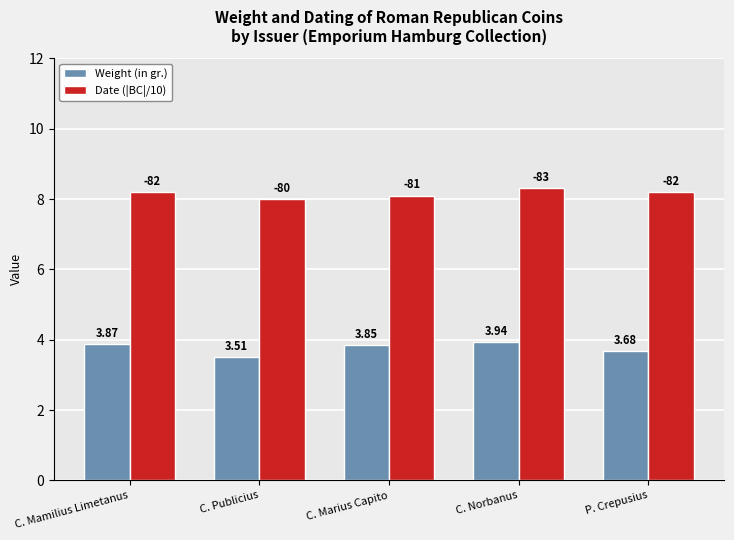

What is the greatest value displayed?

8.3